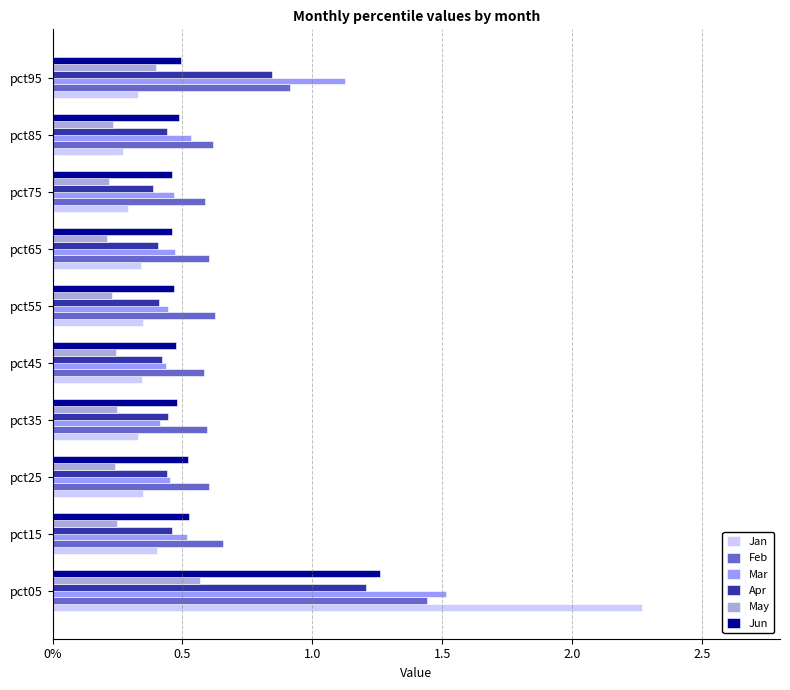

What are all the series names shown in the legend?

Jan, Feb, Mar, Apr, May, Jun